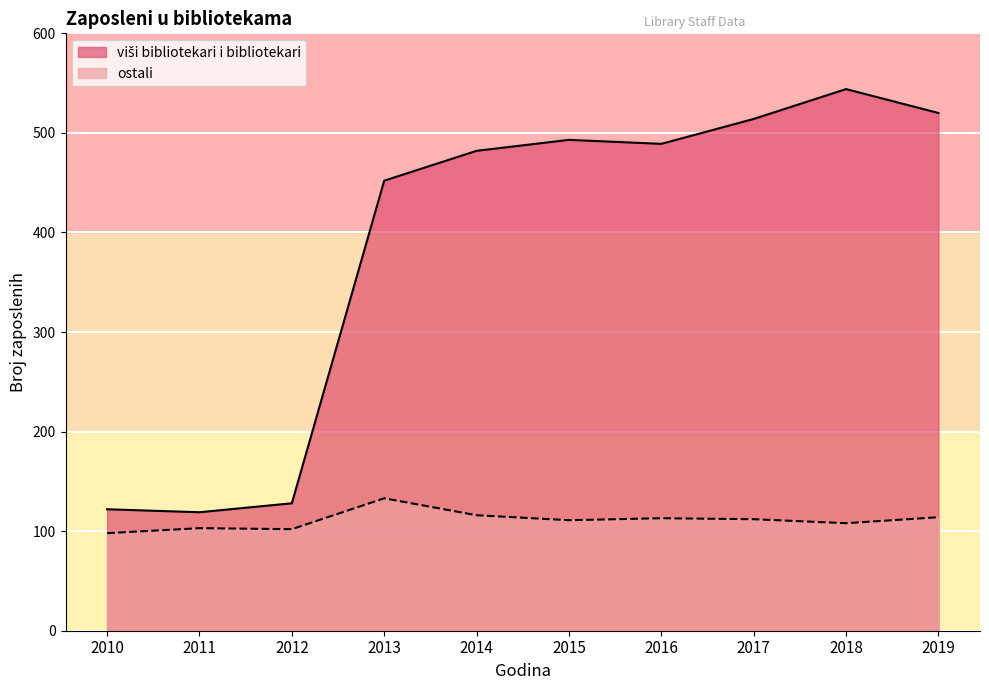

True or false: viši bibliotekari i bibliotekari and ostali intersect in this chart.

False